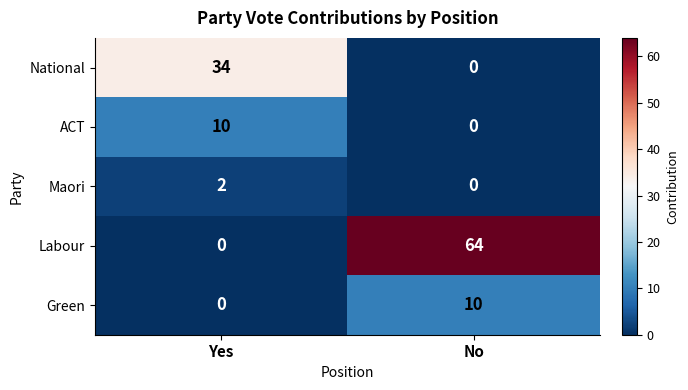

What is the sum of the Green values at No and Yes?

10